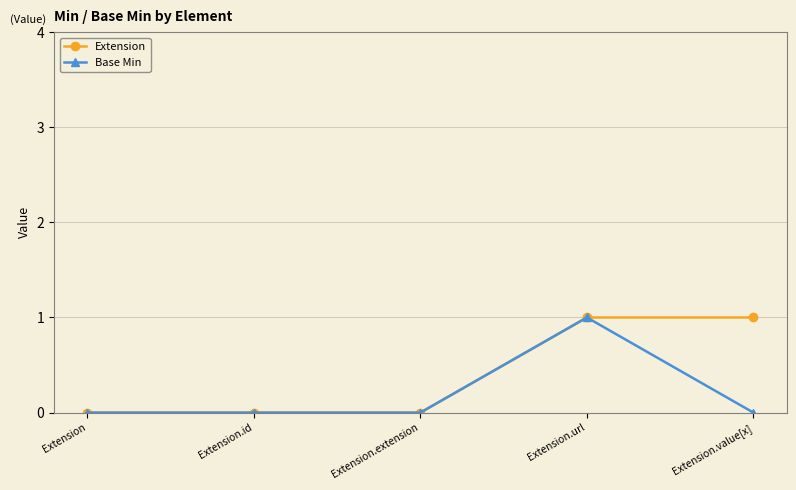

What is the label of the 4th point from the right?

Extension.id